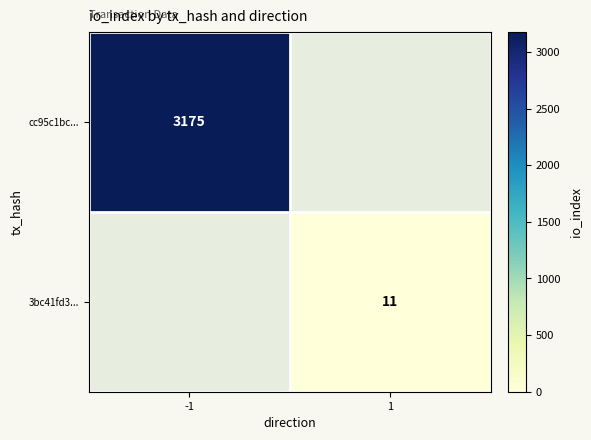

The cc95c1bc... series shows 1862 at -1. True or false?

False